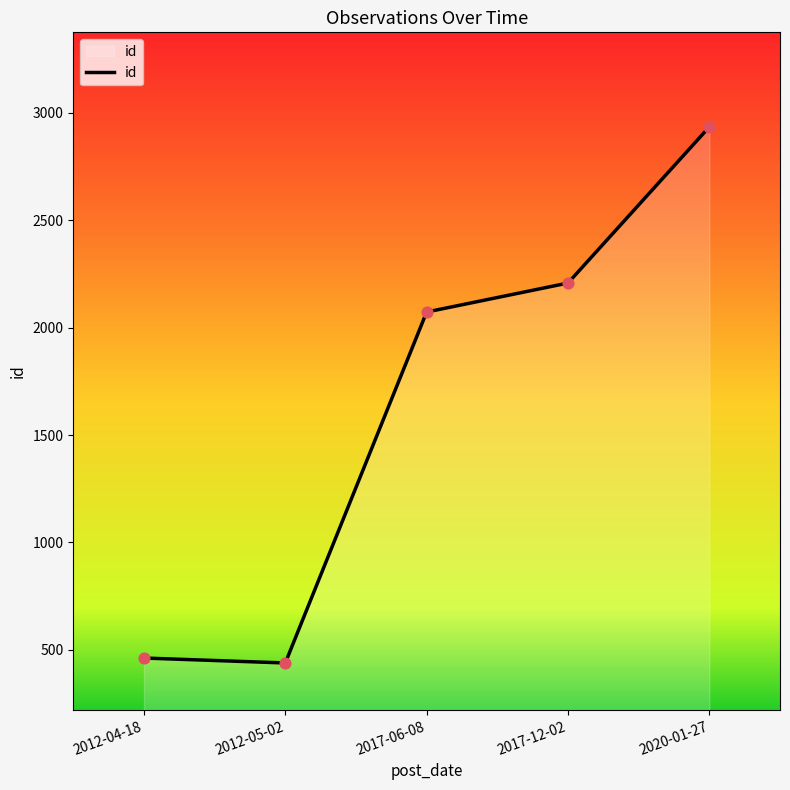

Which has a higher value, 2017-06-08 or 2012-04-18?

2017-06-08